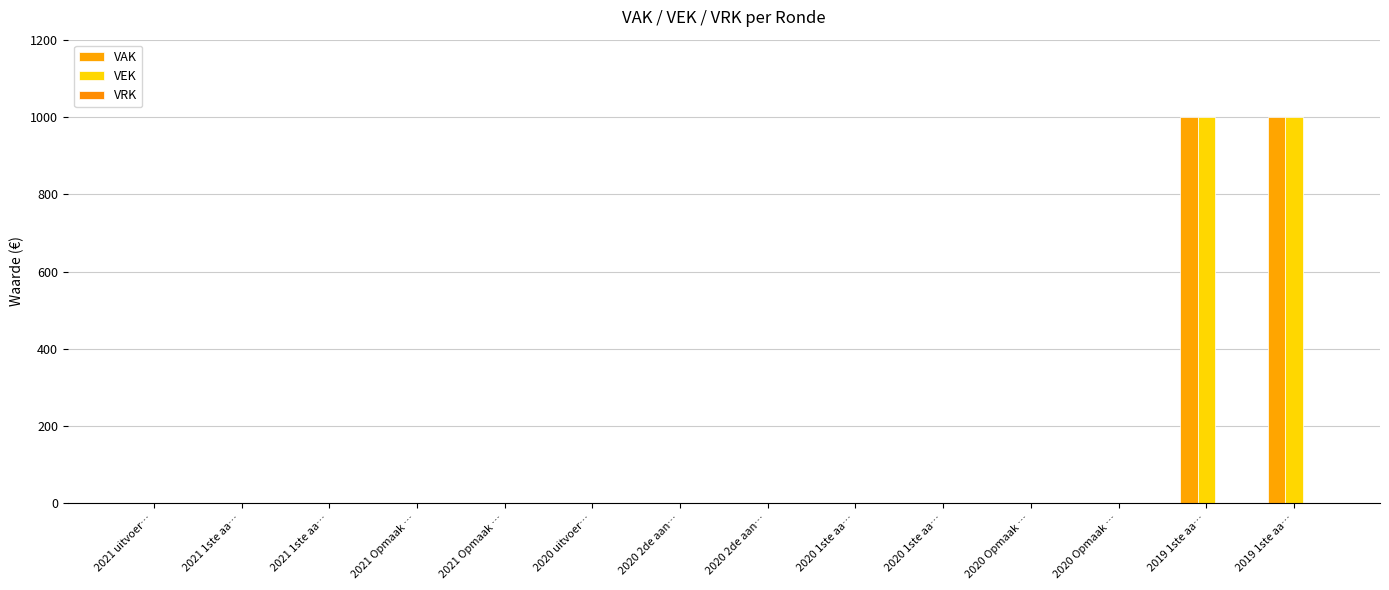

How many values in the VAK series exceed 0?

2